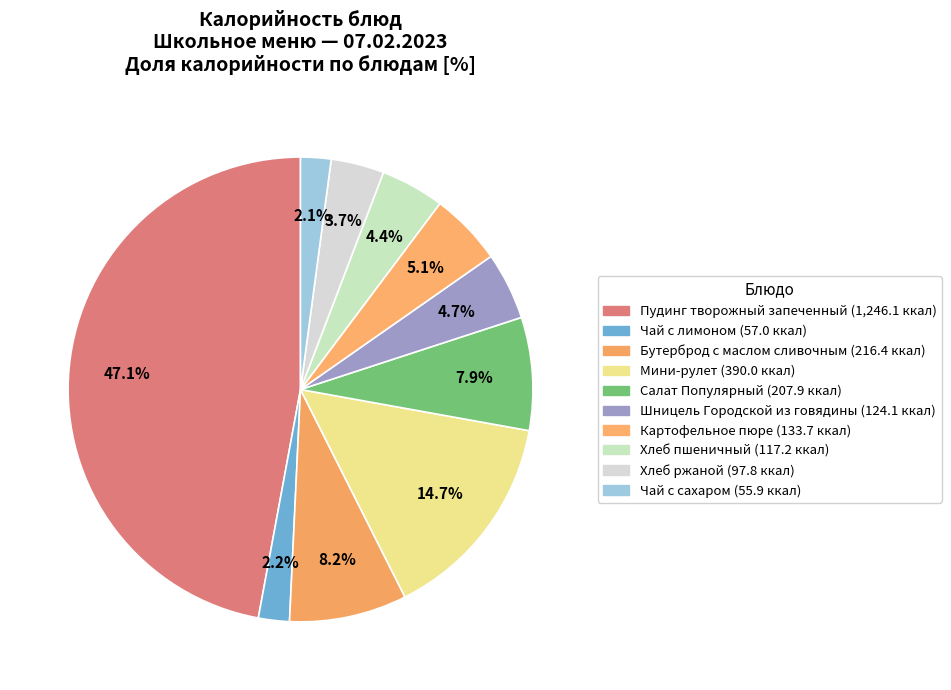

Does Чай с лимоном represent more than half of the total?

No